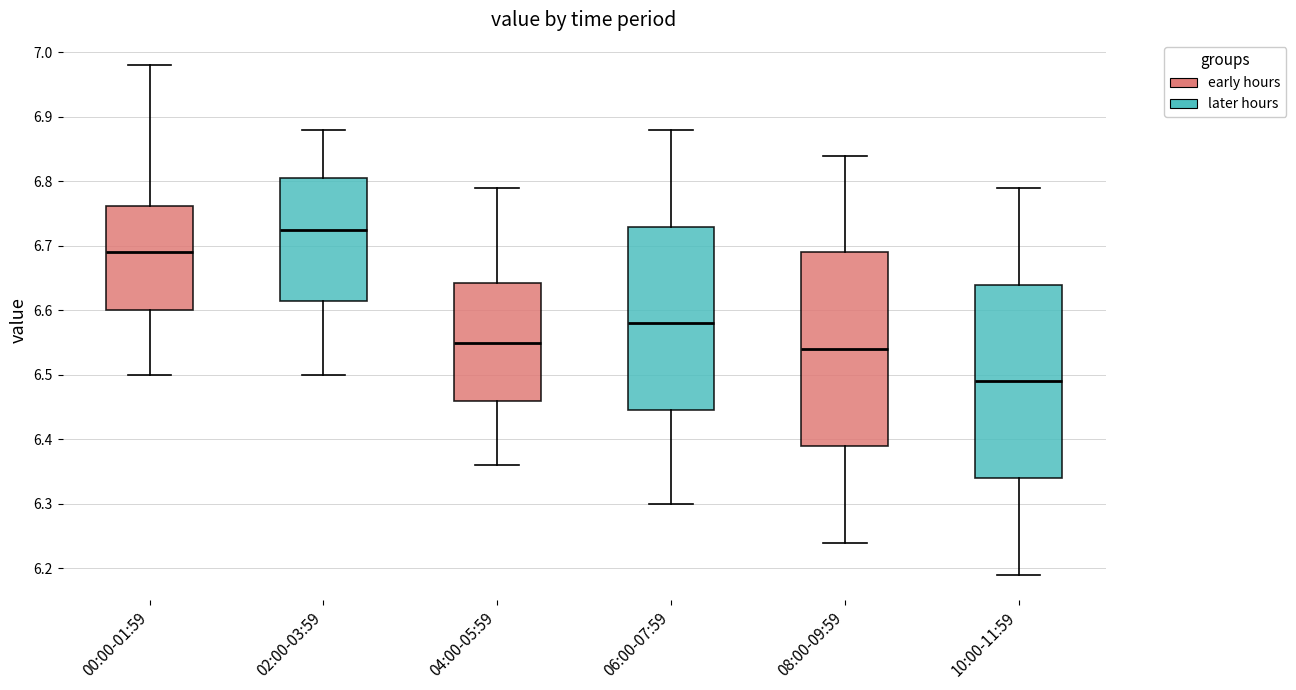

Reading left to right, read every box against the y-axis: the position of its median line, the range the box covers, and the ends of its whiskers. The values are not printed on the chart, so give them approximately, as read against the axis.

00:00-01:59: median 6.69, box 6.60 to 6.76, whiskers 6.50 to 6.98
02:00-03:59: median 6.73, box 6.62 to 6.81, whiskers 6.50 to 6.88
04:00-05:59: median 6.55, box 6.46 to 6.64, whiskers 6.36 to 6.79
06:00-07:59: median 6.58, box 6.45 to 6.73, whiskers 6.30 to 6.88
08:00-09:59: median 6.54, box 6.39 to 6.69, whiskers 6.24 to 6.84
10:00-11:59: median 6.49, box 6.34 to 6.64, whiskers 6.19 to 6.79